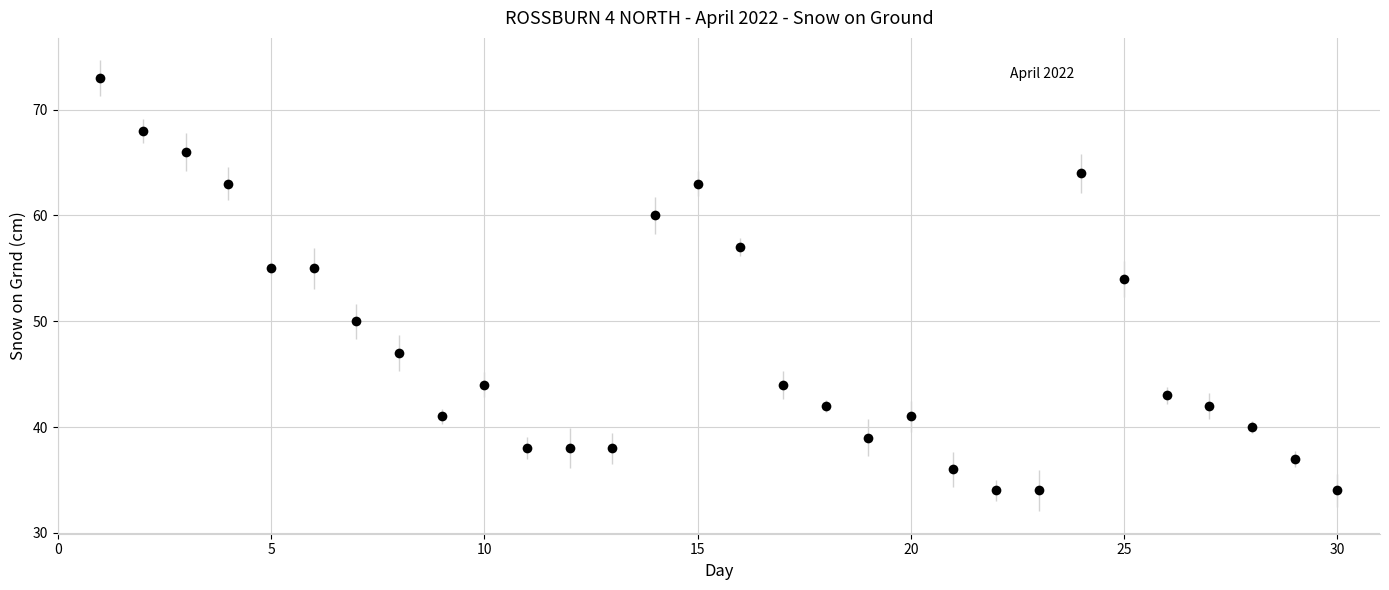

What is the maximum value shown in the chart?

73